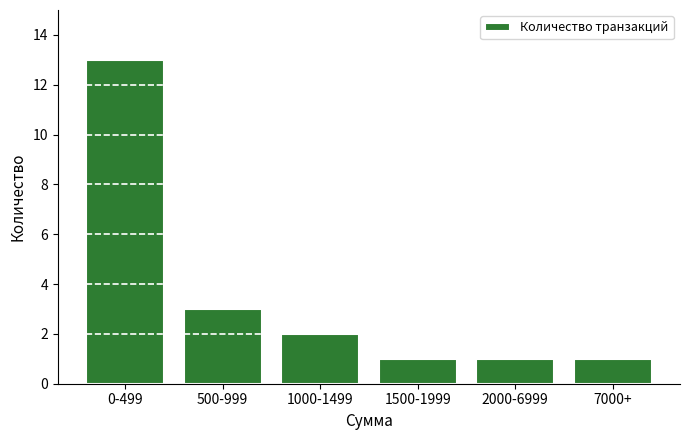

Reading left to right, transcribe all the data shown in this chart.

0-499=13	500-999=3	1000-1499=2	1500-1999=1	2000-6999=1	7000+=1